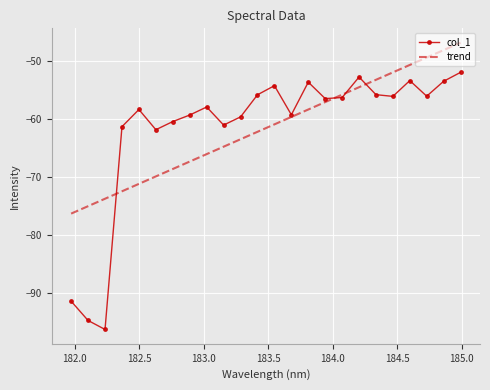

What is the greatest value displayed?

-46.9